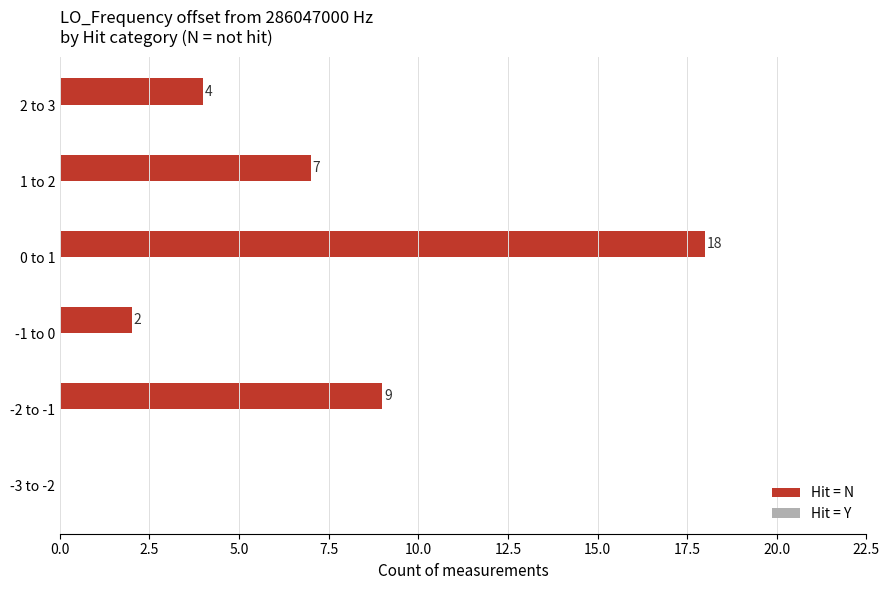

How many values are between 2 and 9?

4